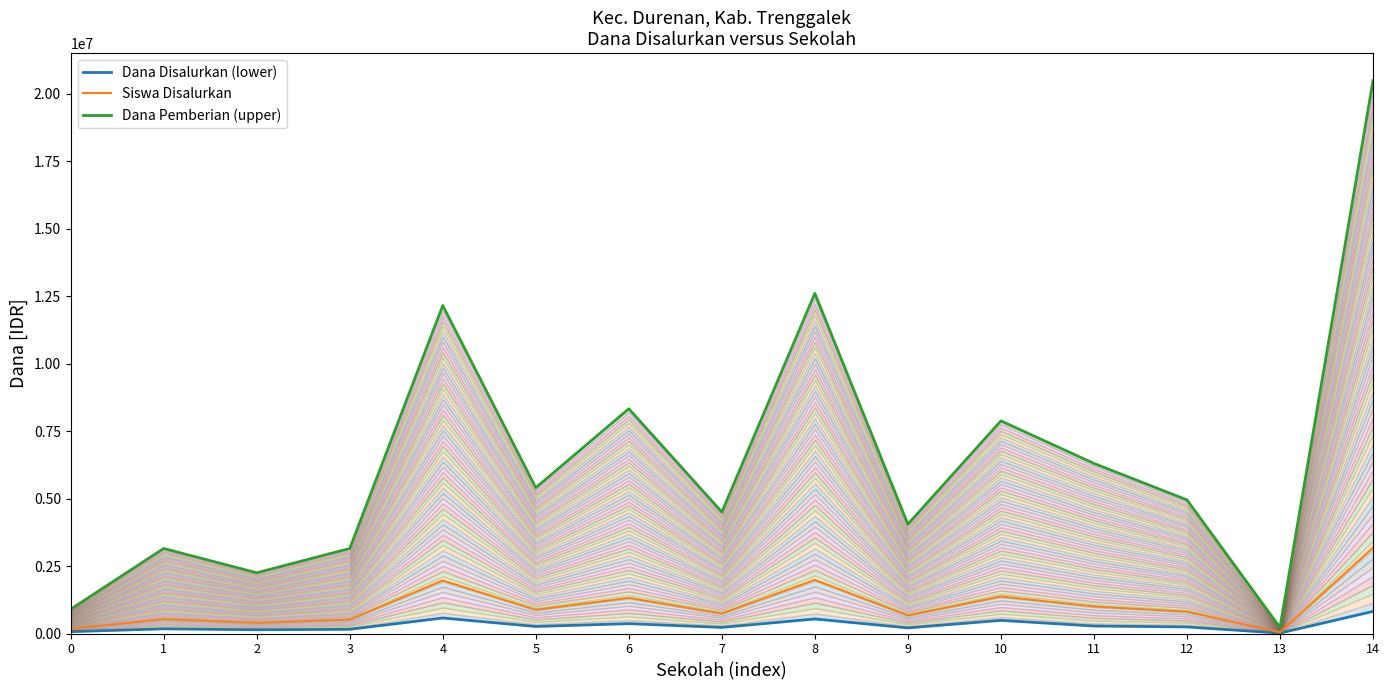

How many interior local valleys does the Dana Disalurkan (lower) series have?

5